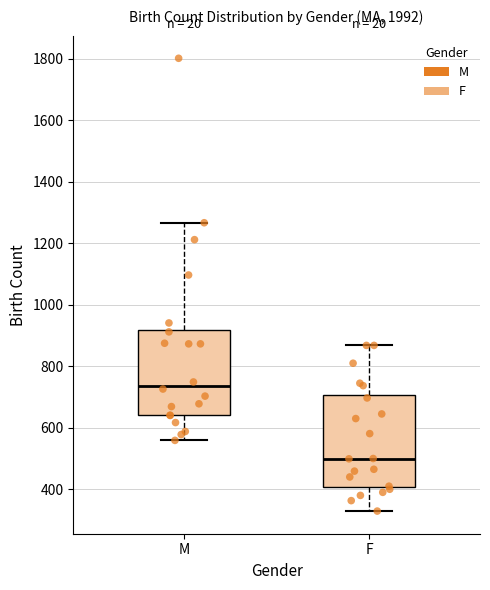

Which box is the tallest, from its lower edge to its upper edge?

F